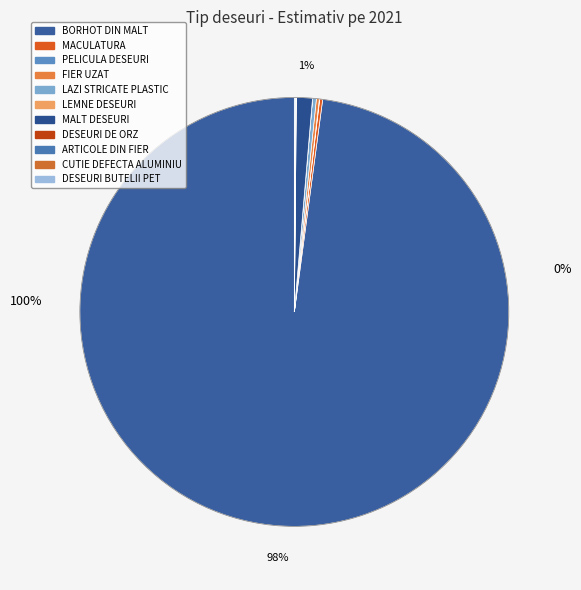

How many slices are in this pie chart?

11